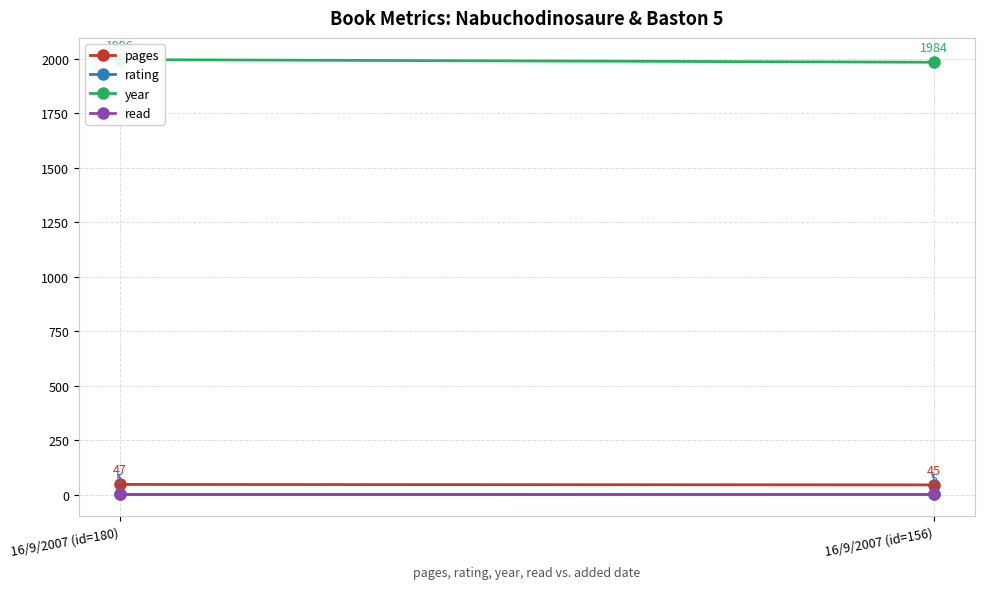

What is the label of the 2nd point from the right?

16/9/2007 (id=180)